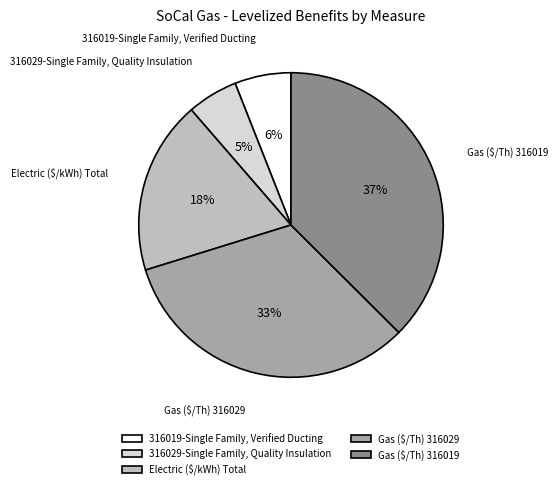

To the nearest percent, what percentage of the pie is Electric ($/kWh) Total?

18%